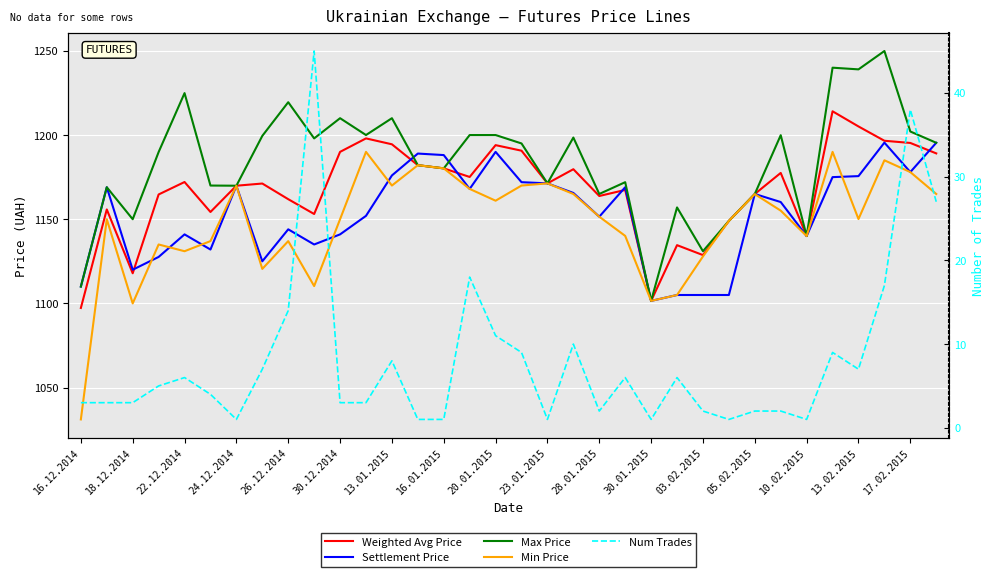

Where is Max Price nearest to the value 1175?

21